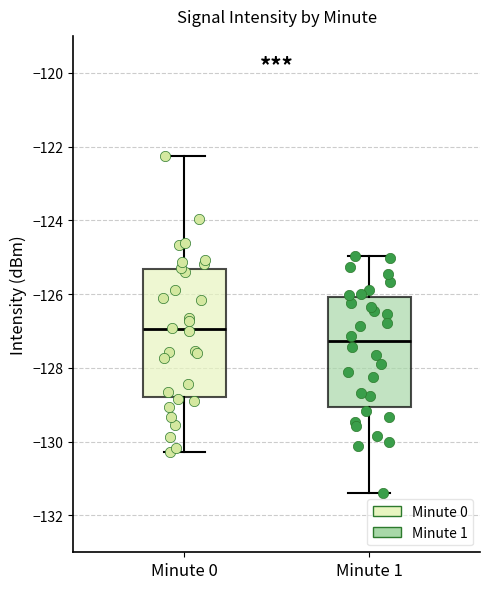

Which box is the tallest, from its lower edge to its upper edge?

Minute 0